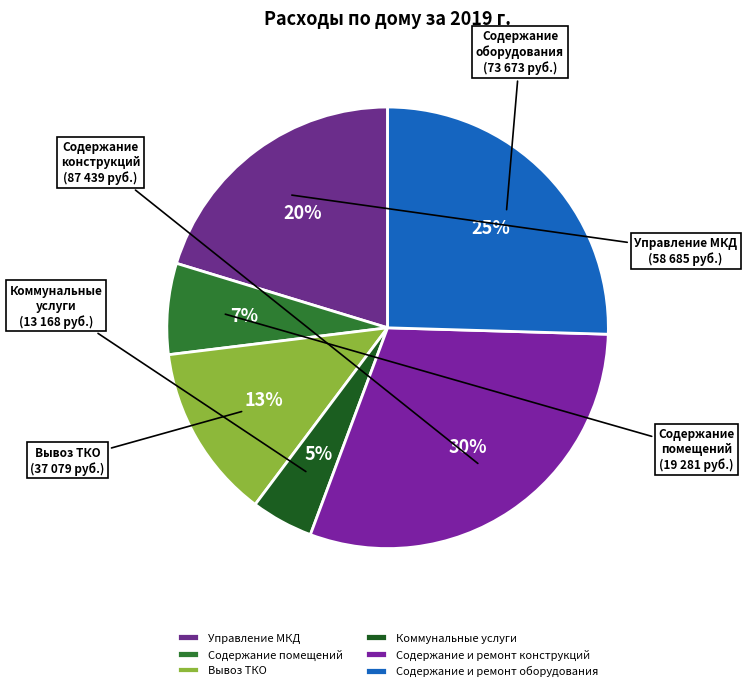

What is the smallest slice in the pie chart?

Коммунальные услуги